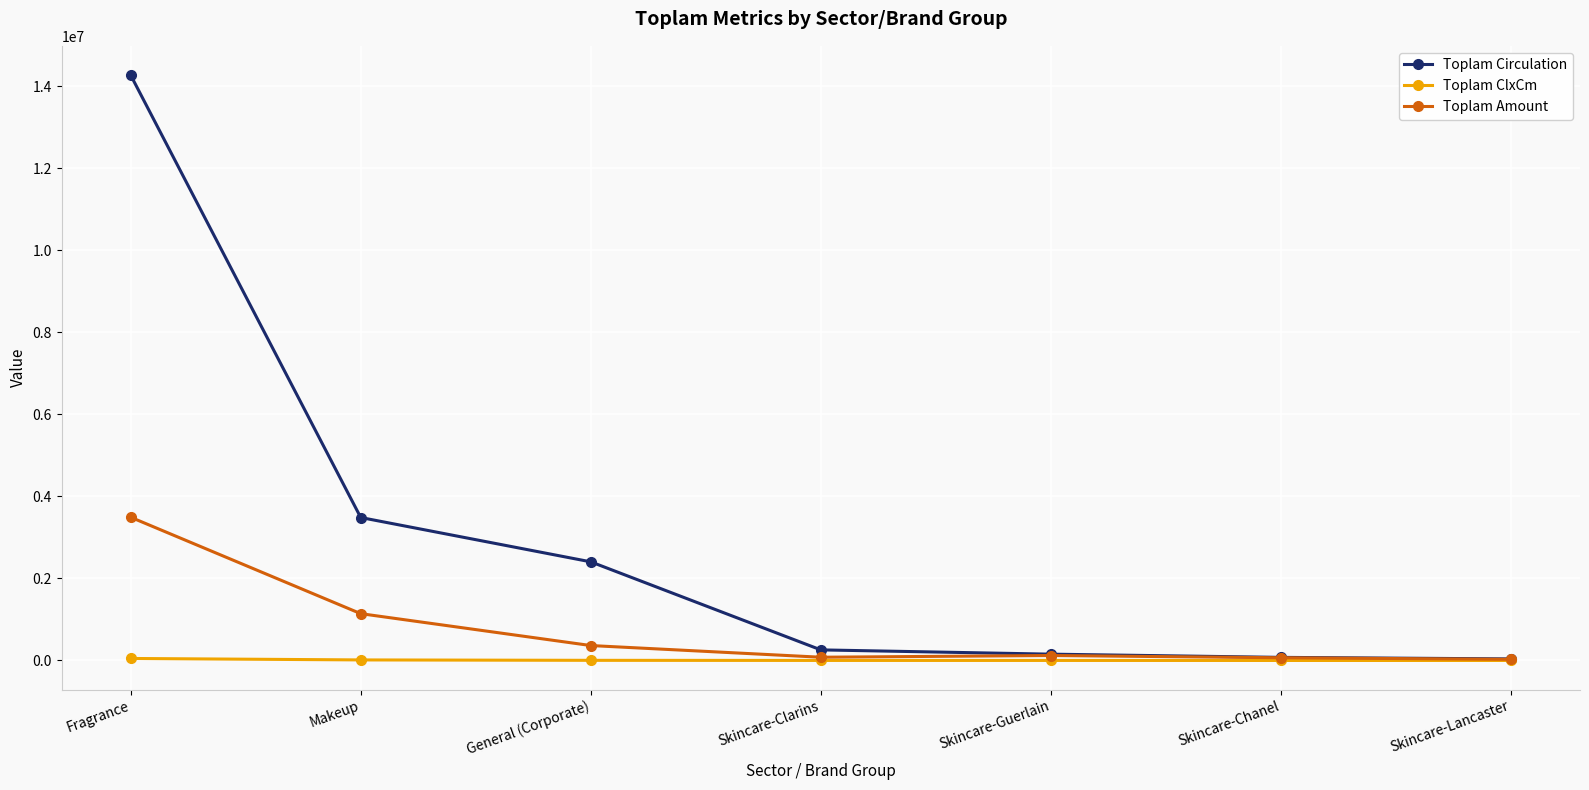

The value of Toplam Circulation at General (Corporate) is 2404384.0. True or false?

True